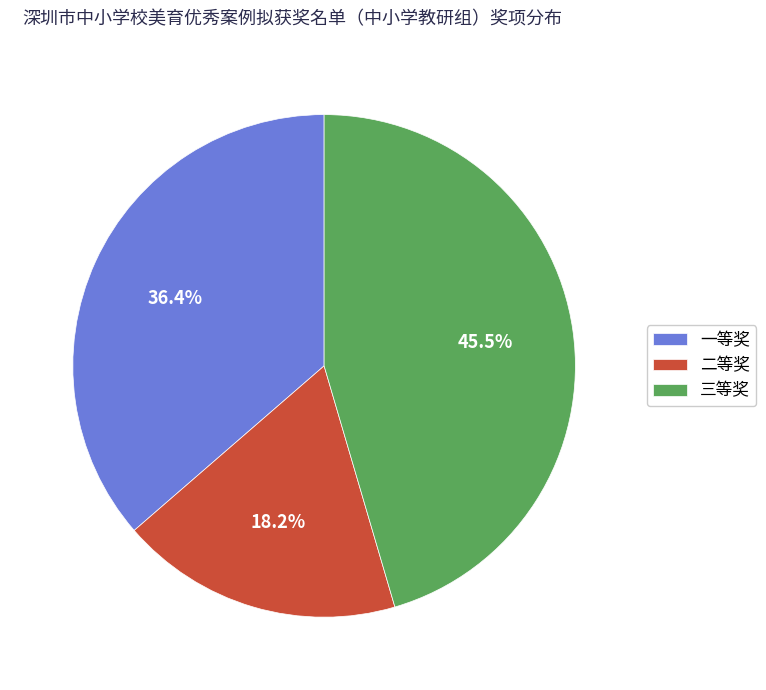

What is the ratio of the value at 一等奖 to the value at 二等奖?

2.0